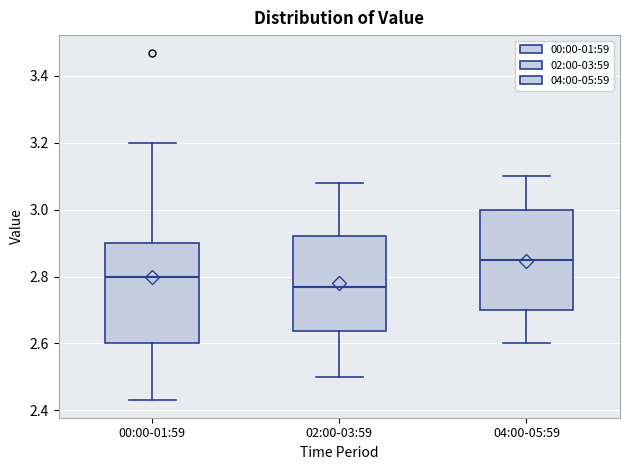

Reading left to right, read every box against the y-axis: the position of its median line, the range the box covers, and the ends of its whiskers. The values are not printed on the chart, so give them approximately, as read against the axis.

00:00-01:59: median 2.80, box 2.60 to 2.90, whiskers 2.44 to 3.20
02:00-03:59: median 2.78, box 2.64 to 2.92, whiskers 2.50 to 3.08
04:00-05:59: median 2.86, box 2.70 to 3.00, whiskers 2.60 to 3.10